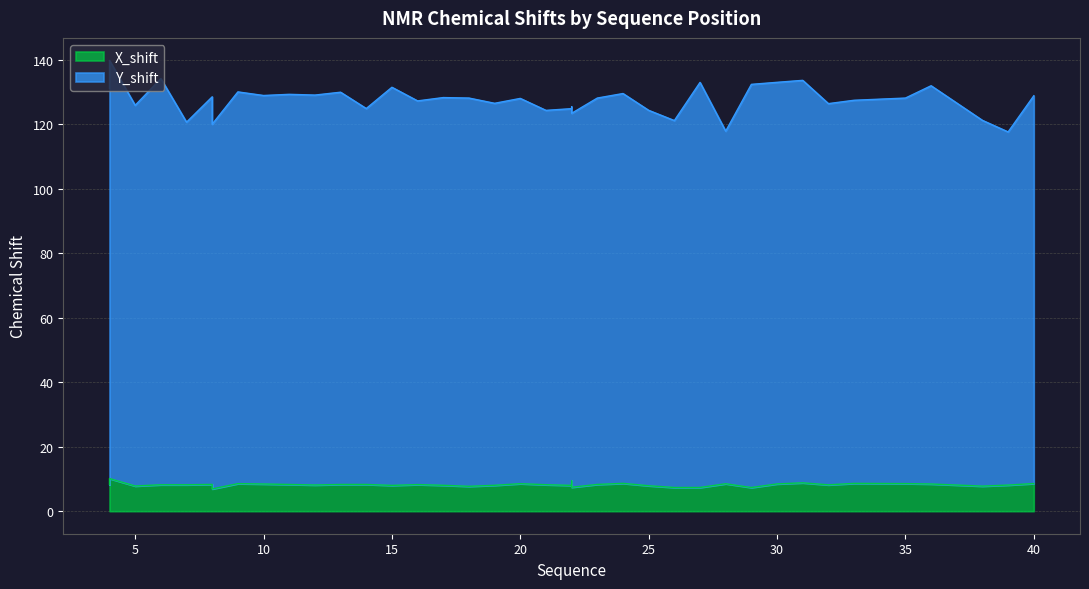

How many data points in X_shift are less than 8?

12